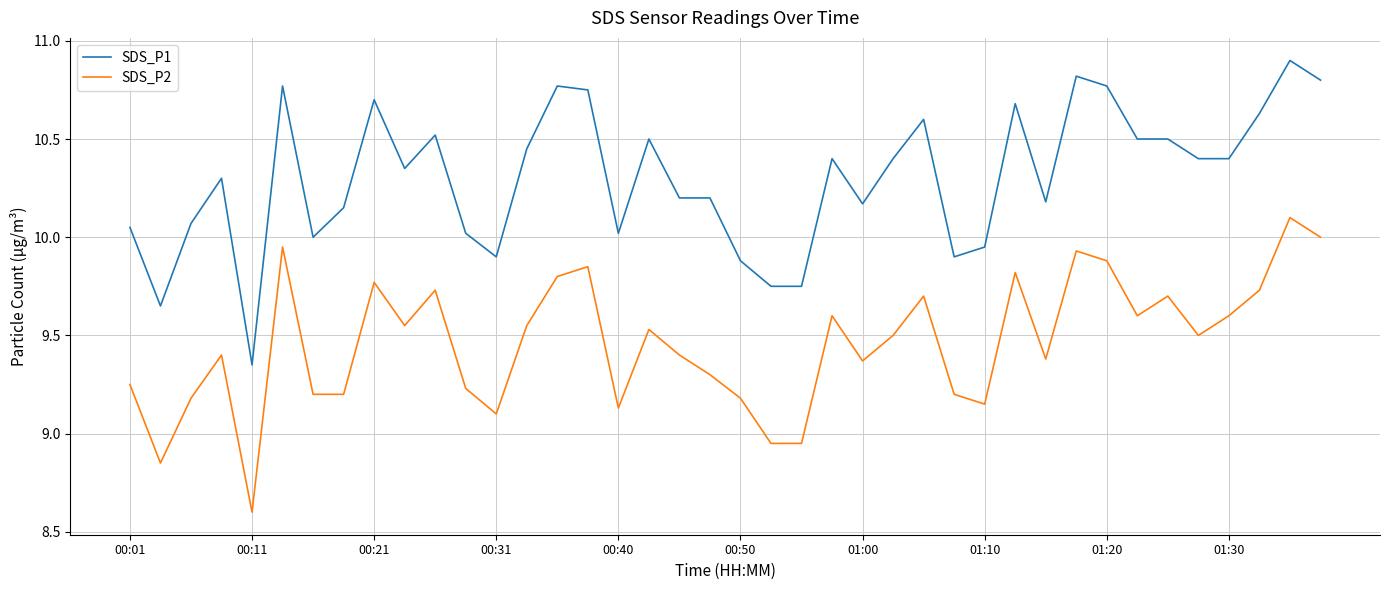

Which series has the largest range (max minus min)?

SDS_P1